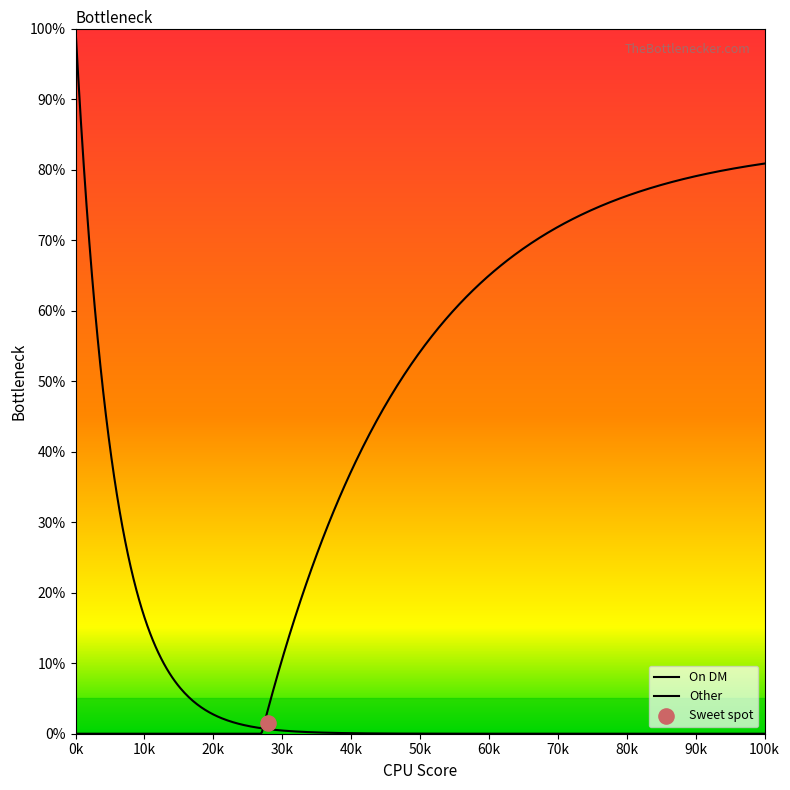

Which series contains the highest Y value?

On DM